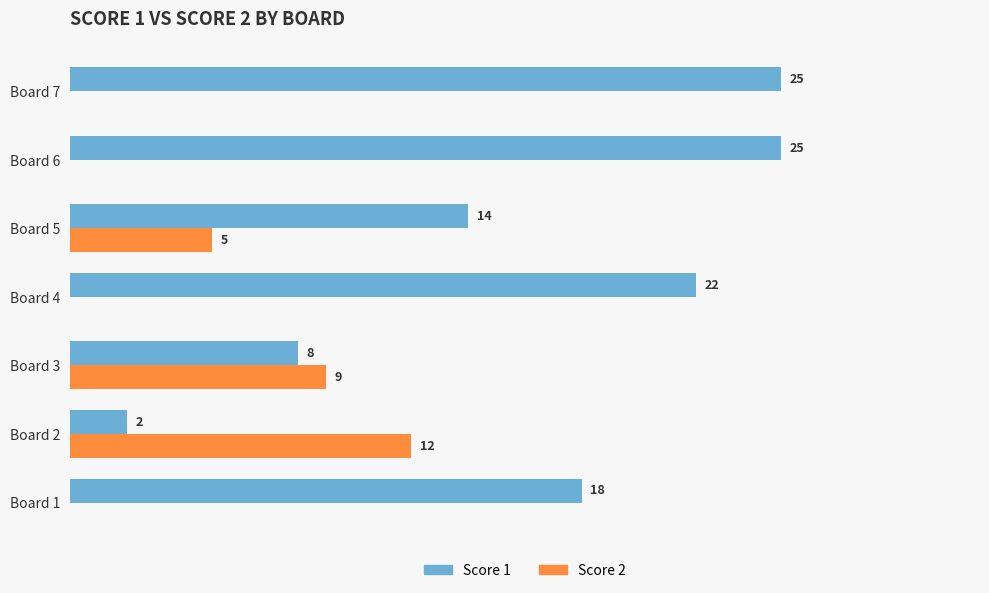

Which series has the largest total across all categories?

Score 1